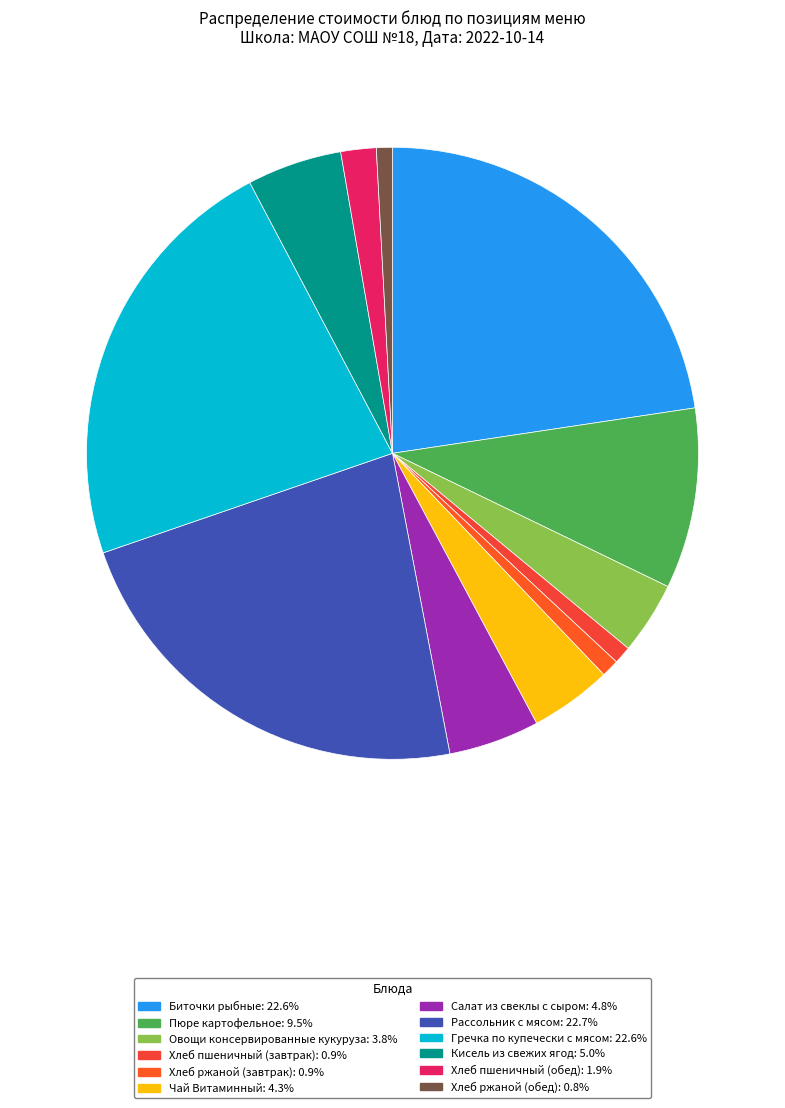

Do Чай Витаминный and Биточки рыбные together represent more than half of the pie?

No